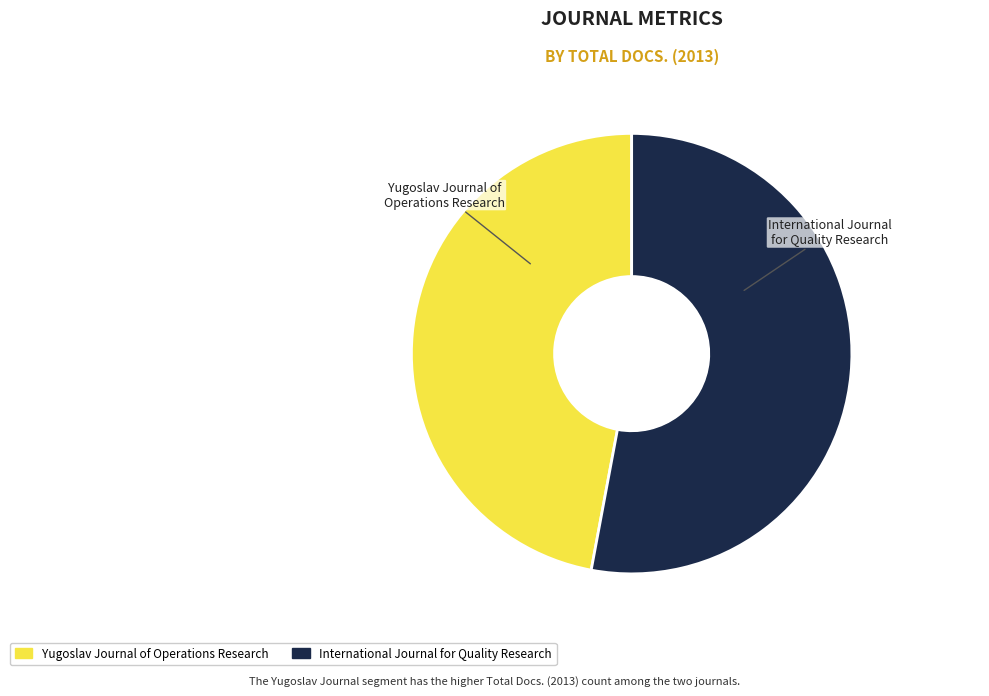

Which has a higher value, International Journal for Quality Research or Yugoslav Journal of Operations Research?

International Journal for Quality Research